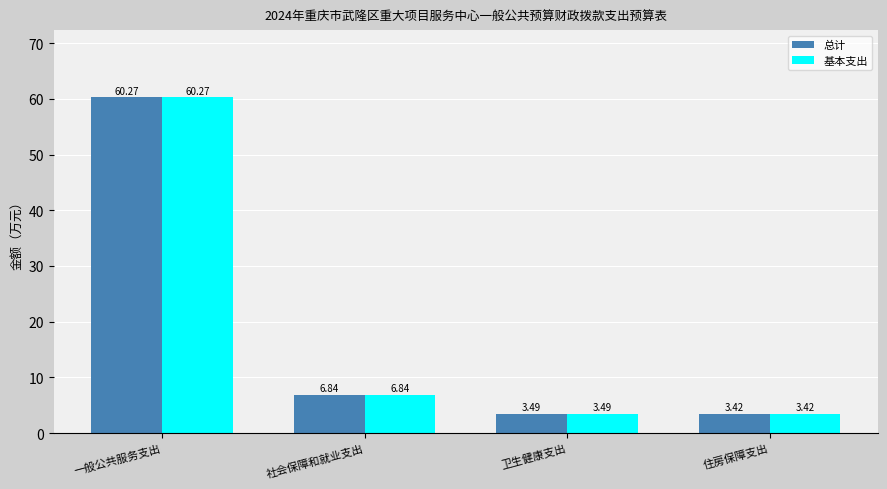

The value of 基本支出 at 一般公共服务支出 is 37.7. True or false?

False